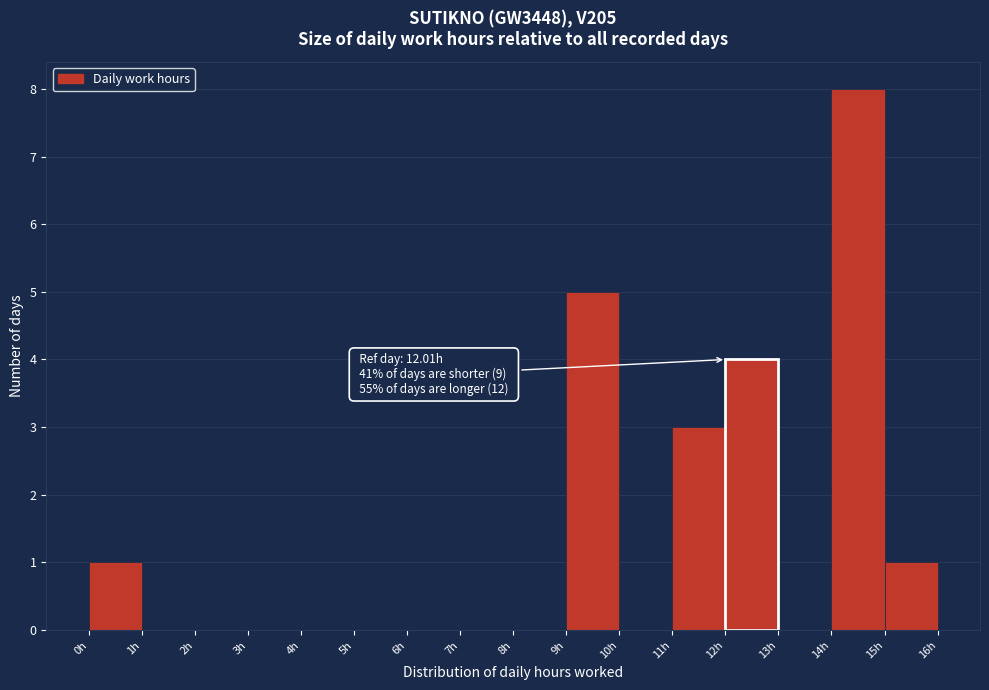

Over which range of the x-axis is the bar tallest?

14 to 15